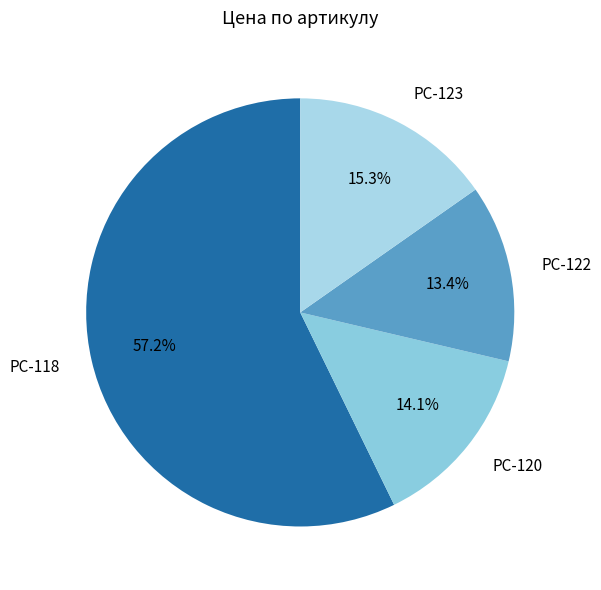

Do PC-120 and PC-123 together represent more than half of the pie?

No